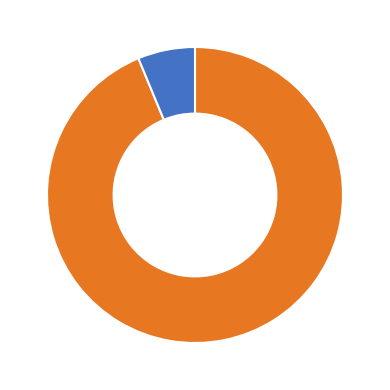

Which slice represents more than half of the pie?

Regular